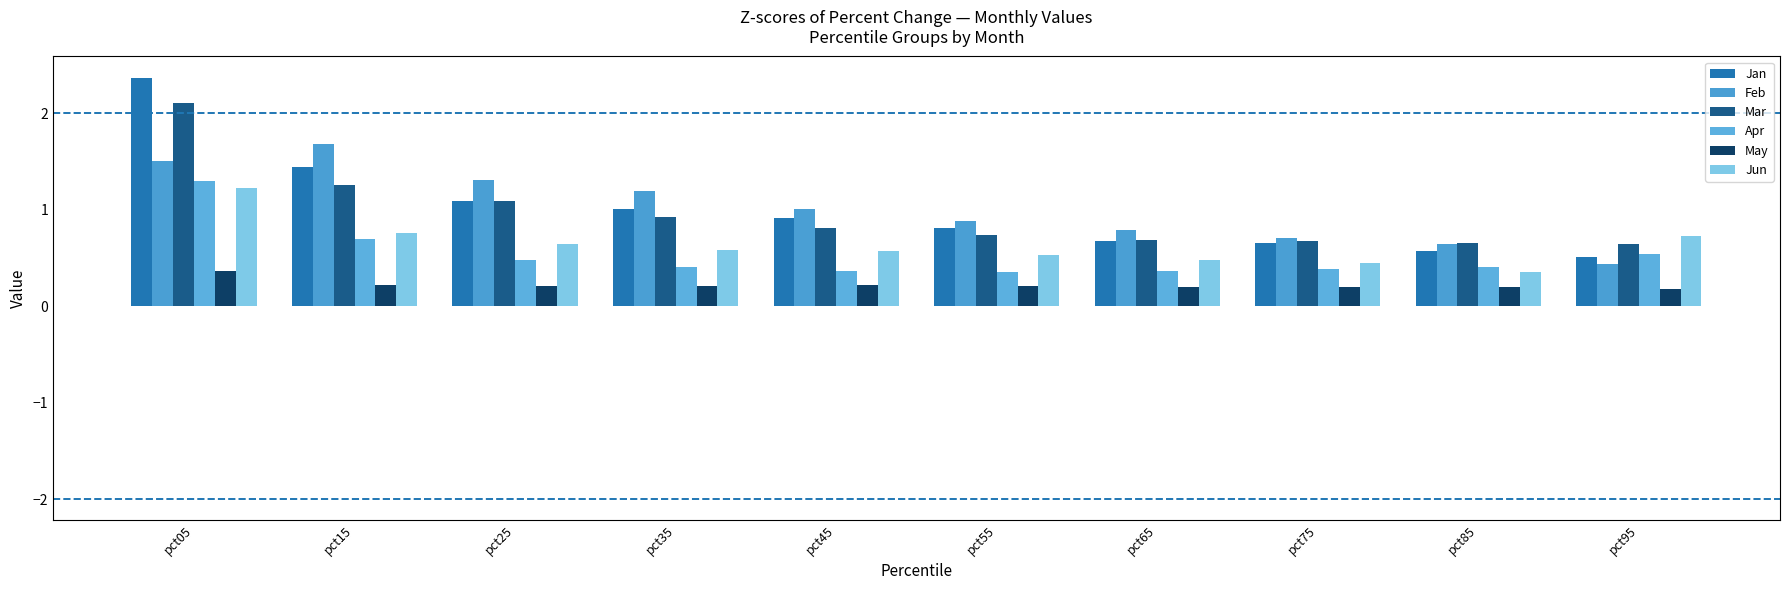

What is the highest value of the Jan series?

2.4